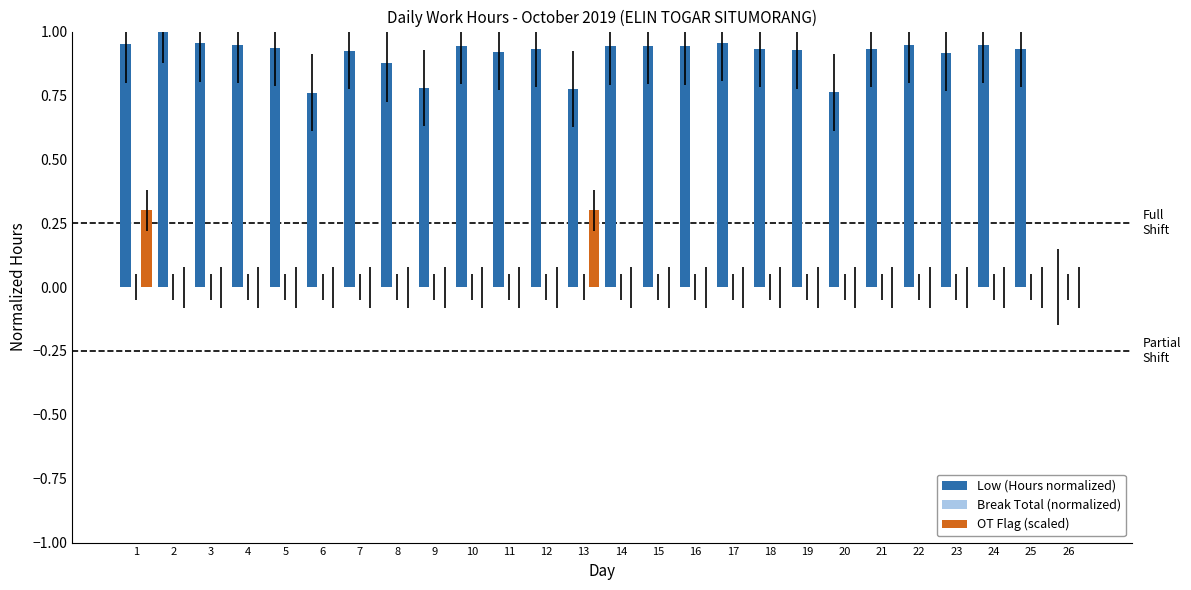

Which category has the lowest value across all series?

26